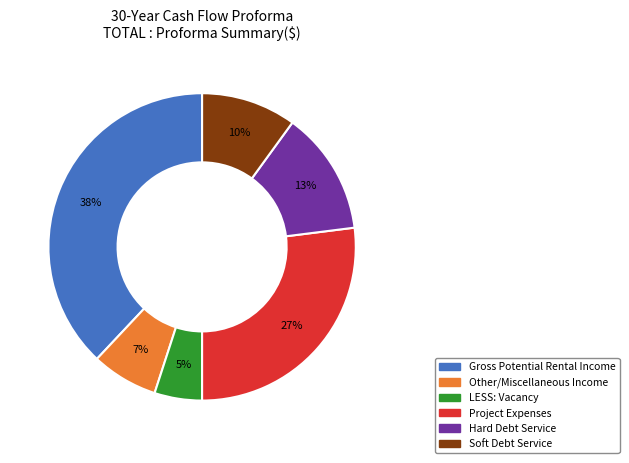

Between Soft Debt Service and Other/Miscellaneous Income, which is larger?

Soft Debt Service